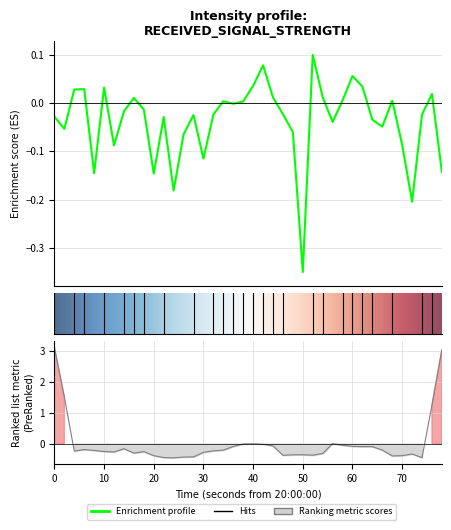

What is the sum of all values?

-1.5